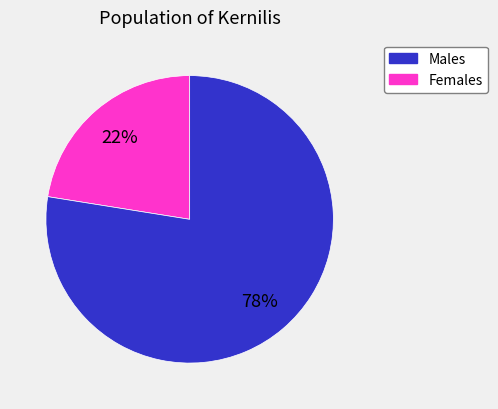

Is there a majority slice in this chart?

Yes